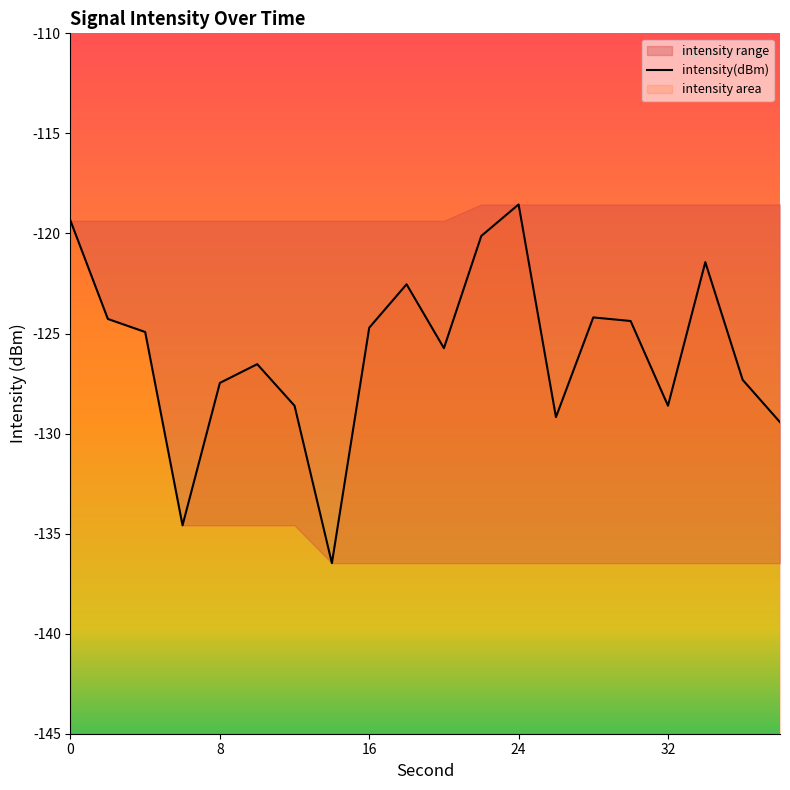

What is the sum of all values?

-2518.4